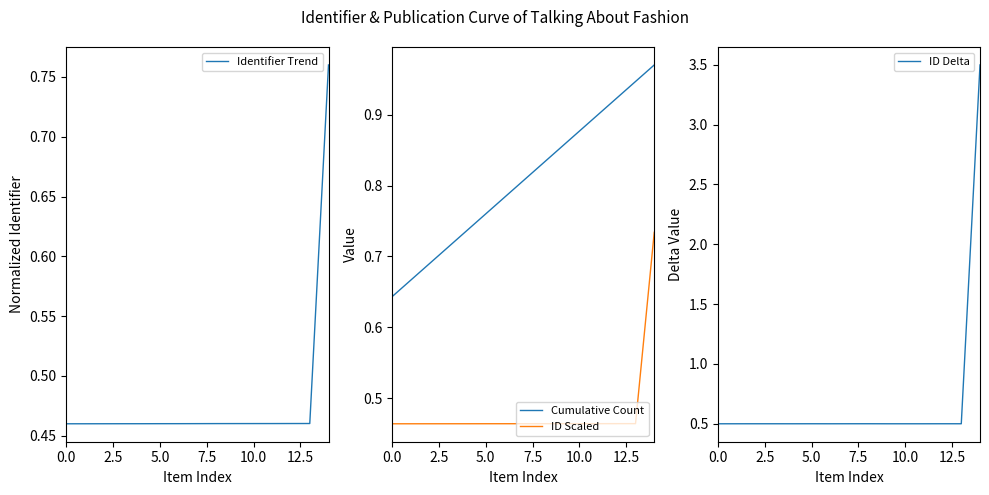

True or false: ID Scaled and Identifier Trend cross at least once.

True